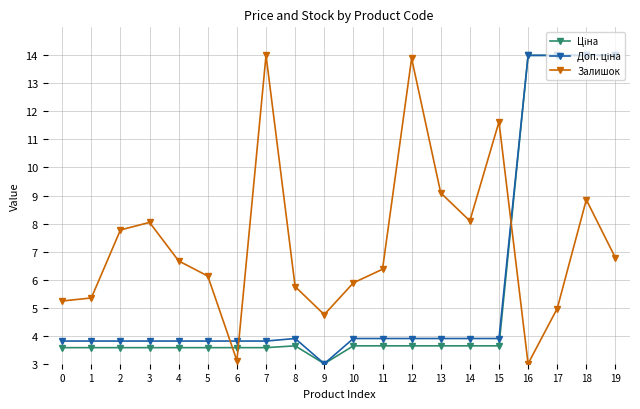

What is the lowest value of the Залишок series?

3.0